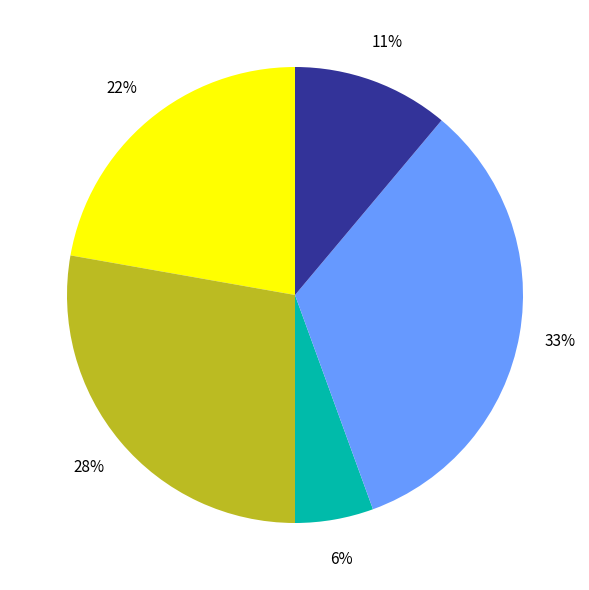

How many slices are in this pie chart?

5